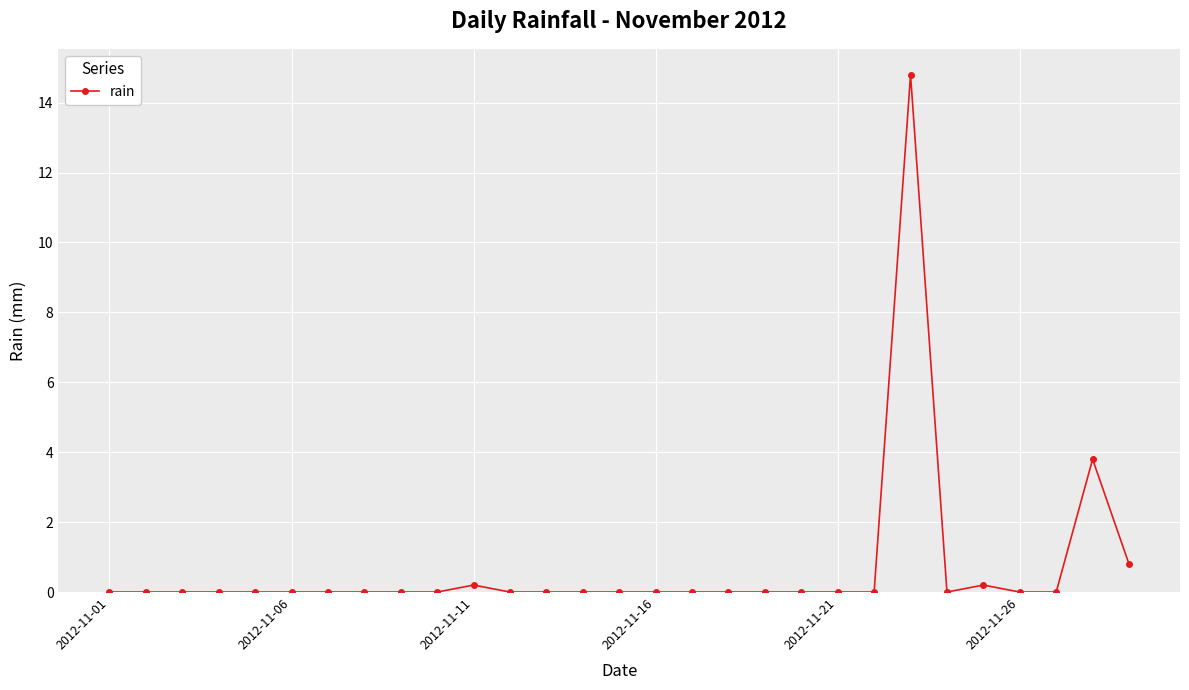

What is the value of the 23rd point from the left?

14.8